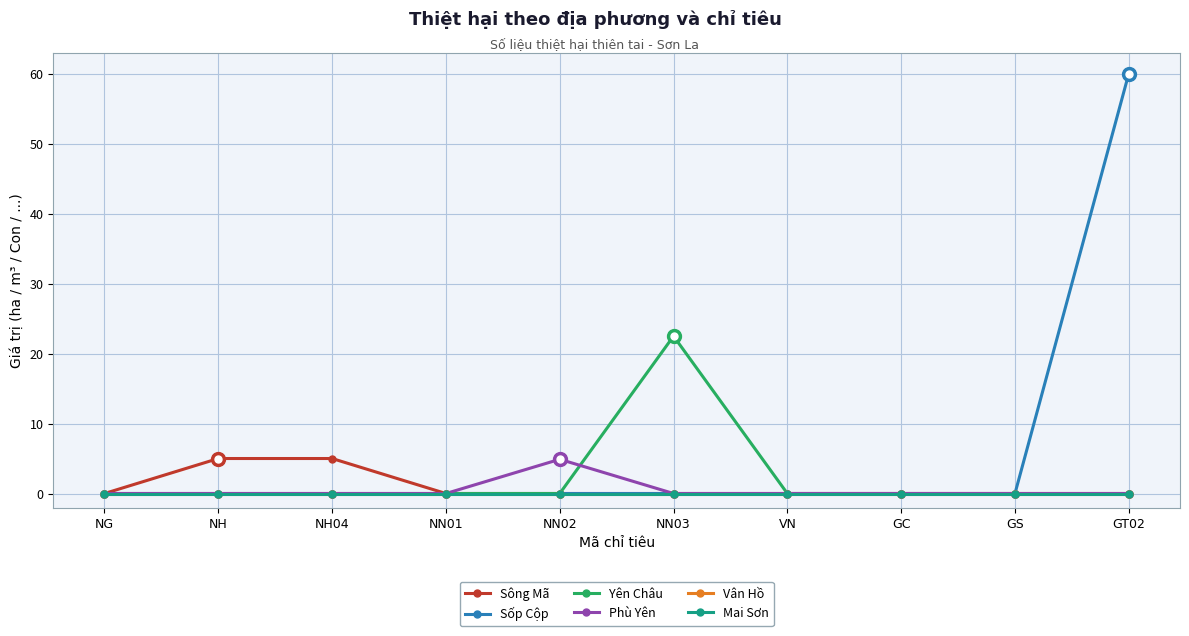

Reading left to right, transcribe all the data shown in this chart.

Sông Mã: NG=0.0	NH=5.0	NH04=5.0	NN01=0.0	NN02=0.0	NN03=0.0	VN=0.0	GC=0.0	GS=0.0	GT02=0.0
Sốp Cộp: NG=0.0	NH=0.0	NH04=0.0	NN01=0.0	NN02=0.0	NN03=0.0	VN=0.0	GC=0.0	GS=0.0	GT02=60.0
Yên Châu: NG=0.0	NH=0.0	NH04=0.0	NN01=0.0	NN02=0.0	NN03=22.5	VN=0.0	GC=0.0	GS=0.0	GT02=0.0
Phù Yên: NG=0.0	NH=0.0	NH04=0.0	NN01=0.0	NN02=4.9	NN03=0.0	VN=0.0	GC=0.0	GS=0.0	GT02=0.0
Vân Hồ: NG=0.0	NH=0.0	NH04=0.0	NN01=0.0	NN02=0.0	NN03=0.0	VN=0.0	GC=0.0	GS=0.0	GT02=0.0
Mai Sơn: NG=0.0	NH=0.0	NH04=0.0	NN01=0.0	NN02=0.0	NN03=0.0	VN=0.0	GC=0.0	GS=0.0	GT02=0.0